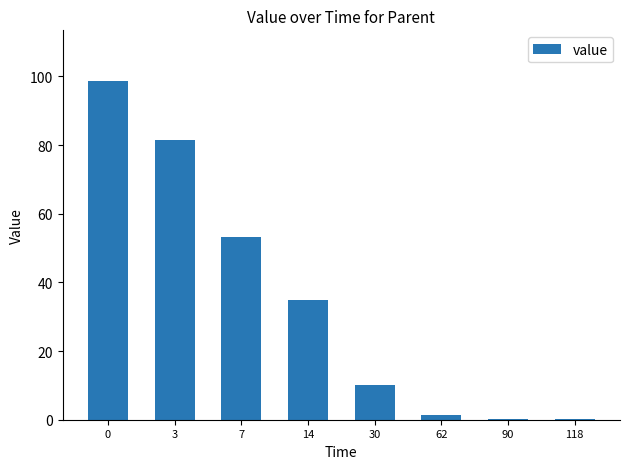

What is the change in value from 0 to 3?

-17.2